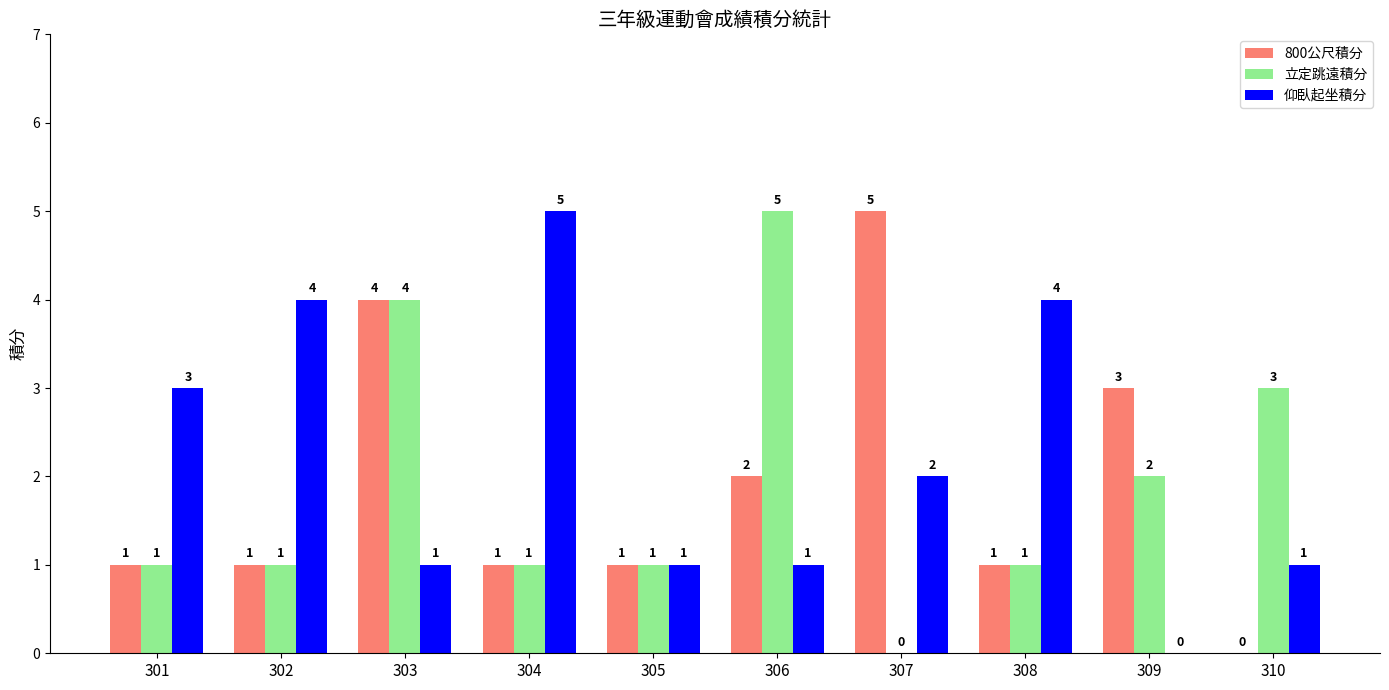

What is the sum of the 仰臥起坐積分 values at 303 and 310?

2